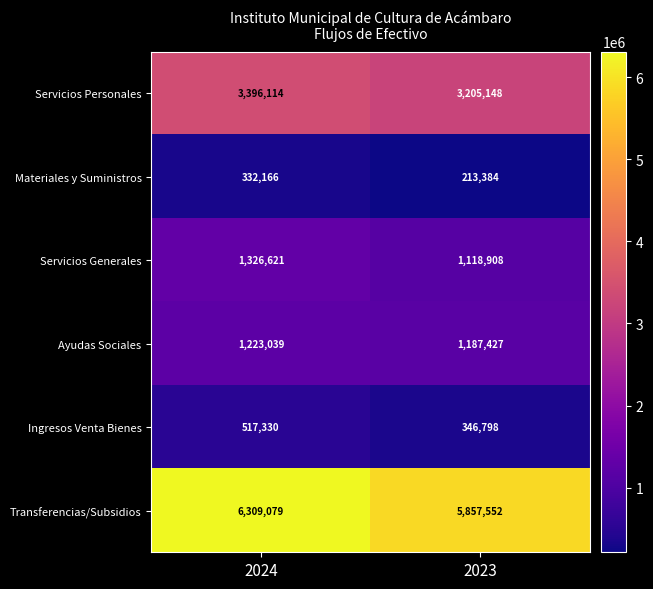

What is the total value across all series at 2024?

13104349